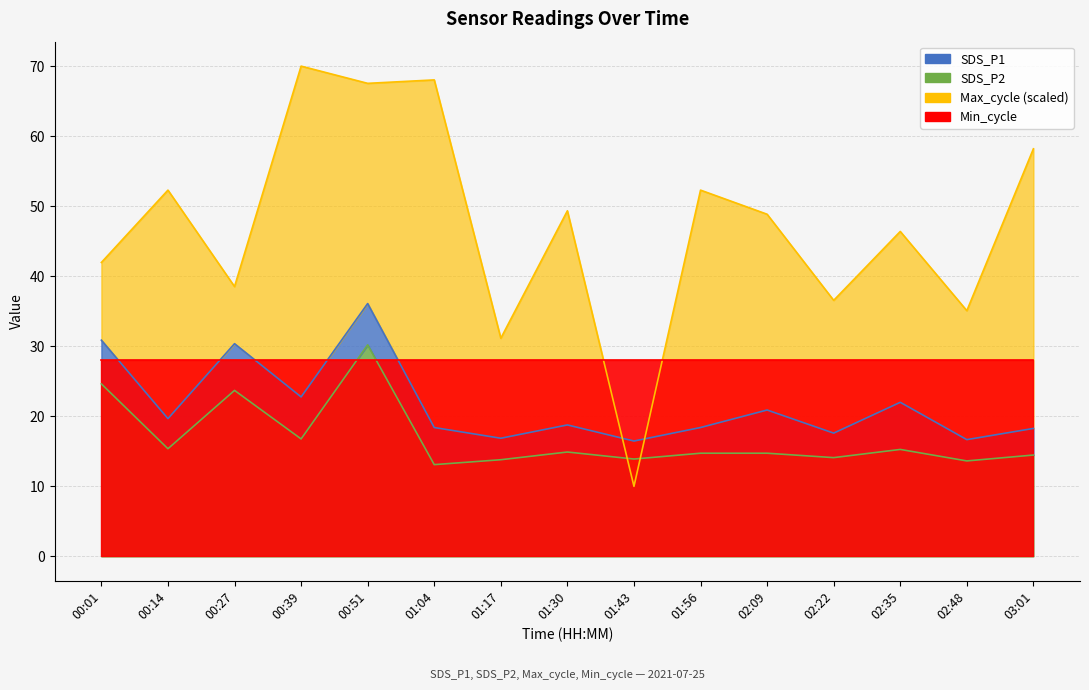

True or false: SDS_P1 and SDS_P2 intersect in this chart.

False